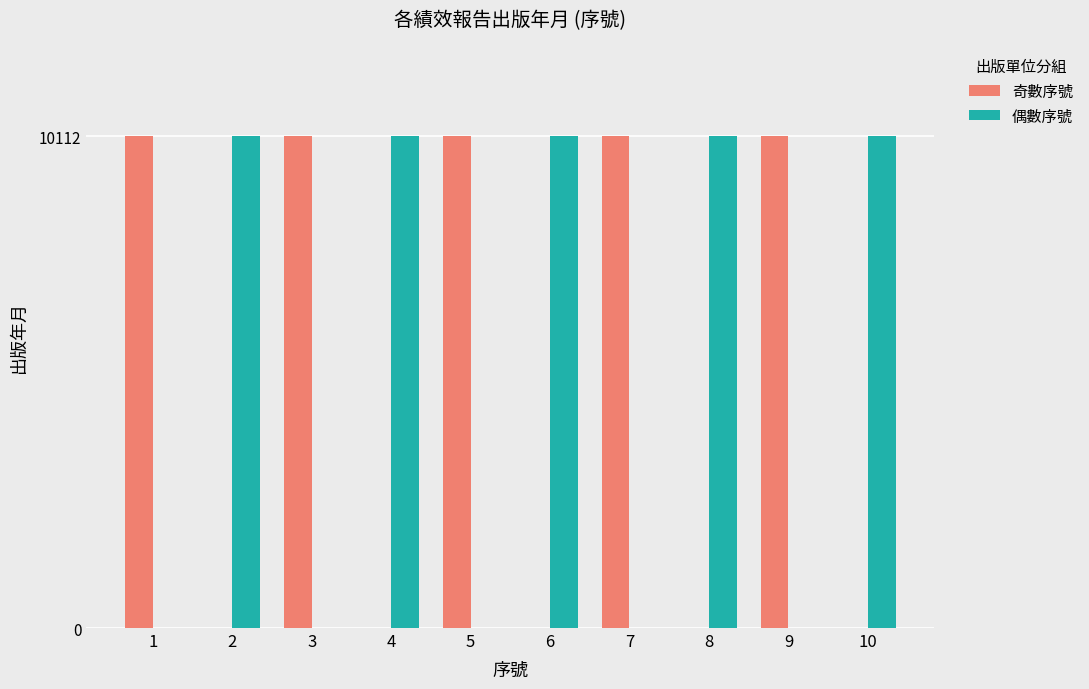

What is the total value across all series at 5?

10112